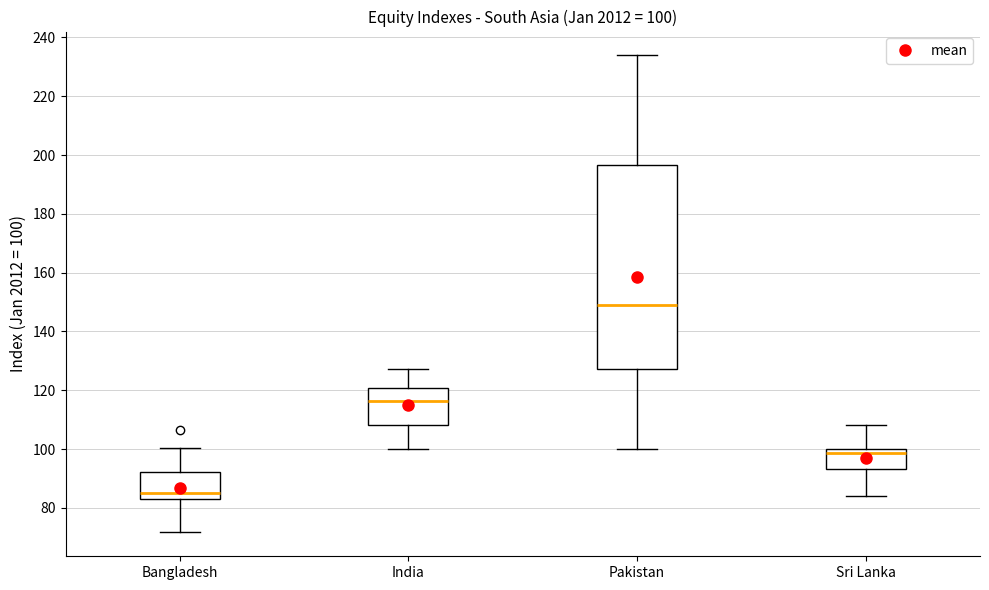

Which box is the tallest, from its lower edge to its upper edge?

Pakistan